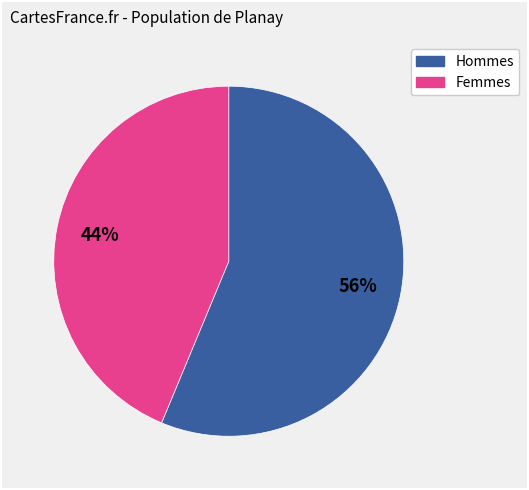

Does any single category account for the majority?

Yes